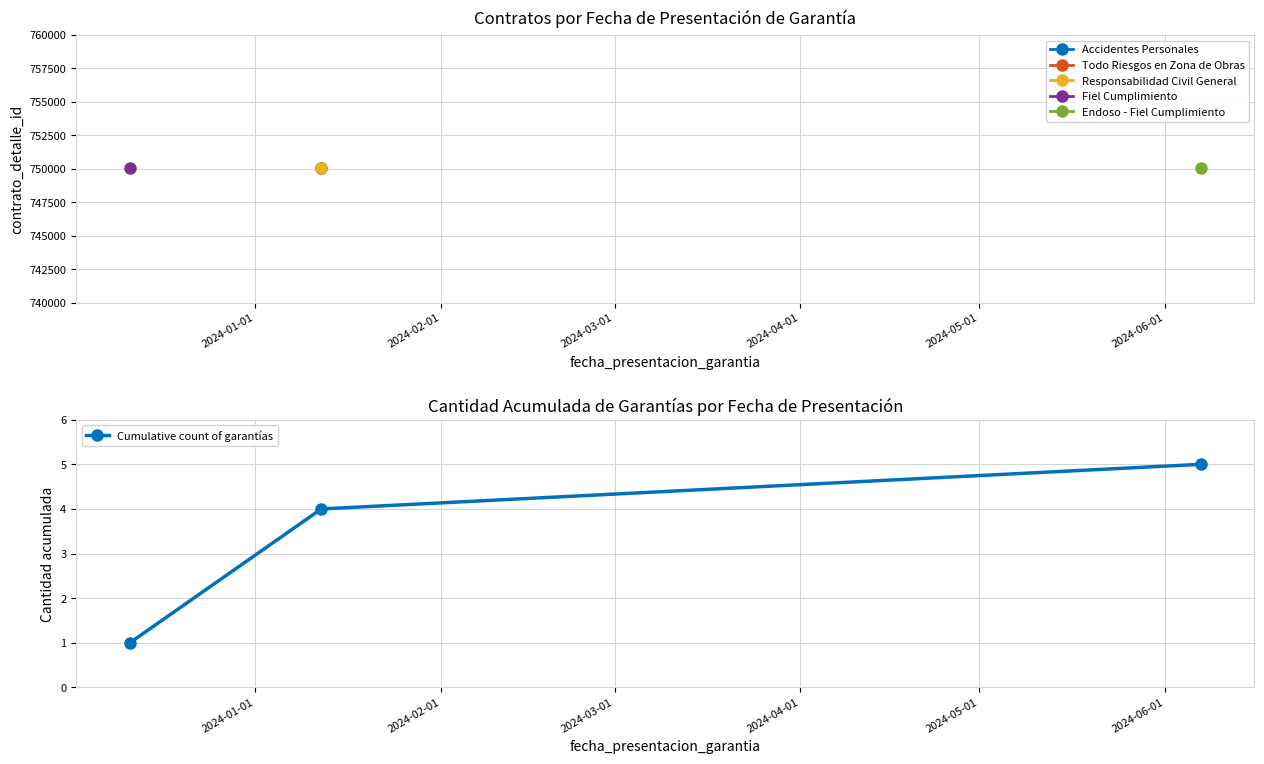

What is the greatest value displayed?

5